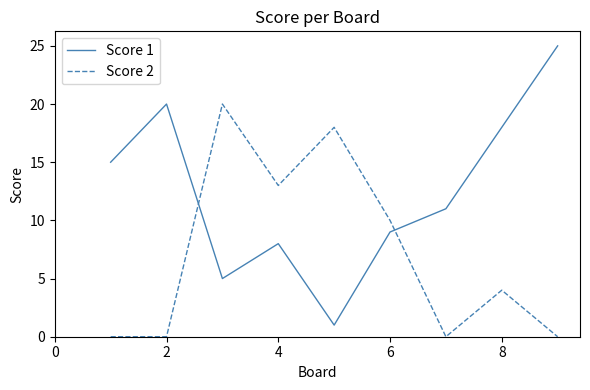

Which series has the largest range (max minus min)?

Score 1